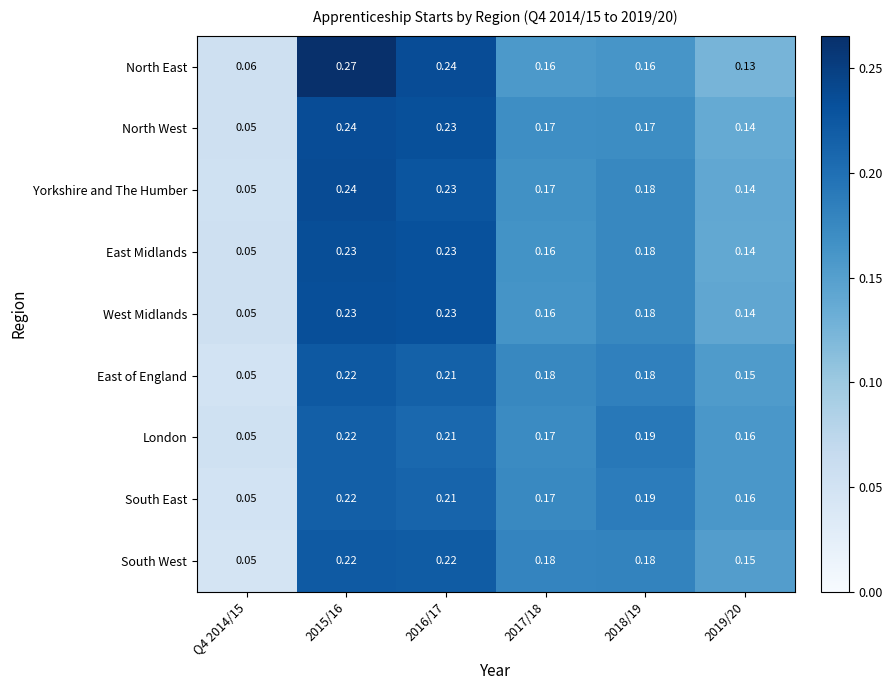

Which series changed the most between 2016/17 and 2017/18?

North East